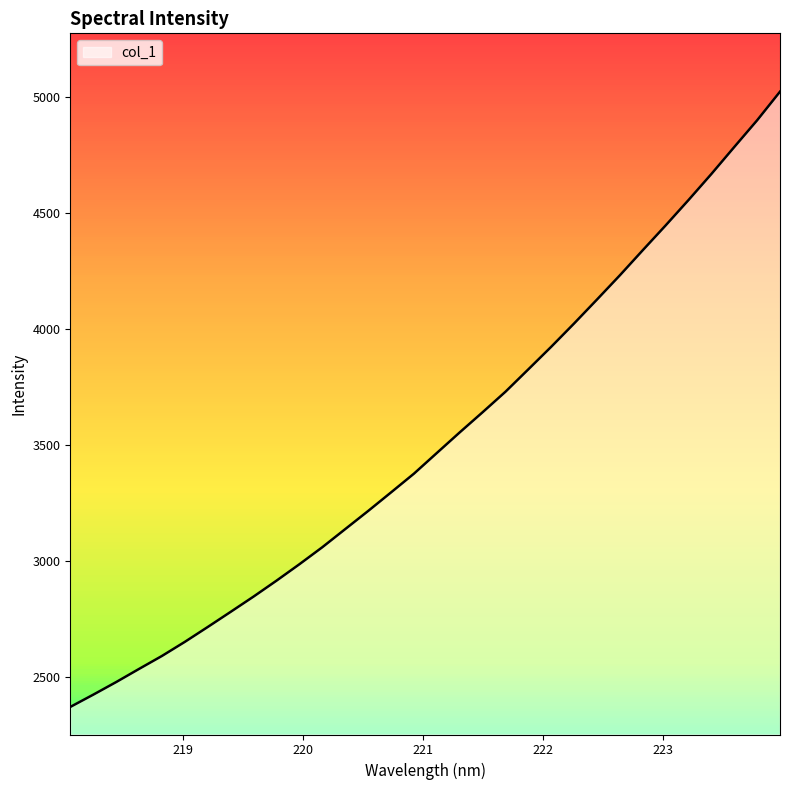

The value at 219.0156 is 2653.3. True or false?

True